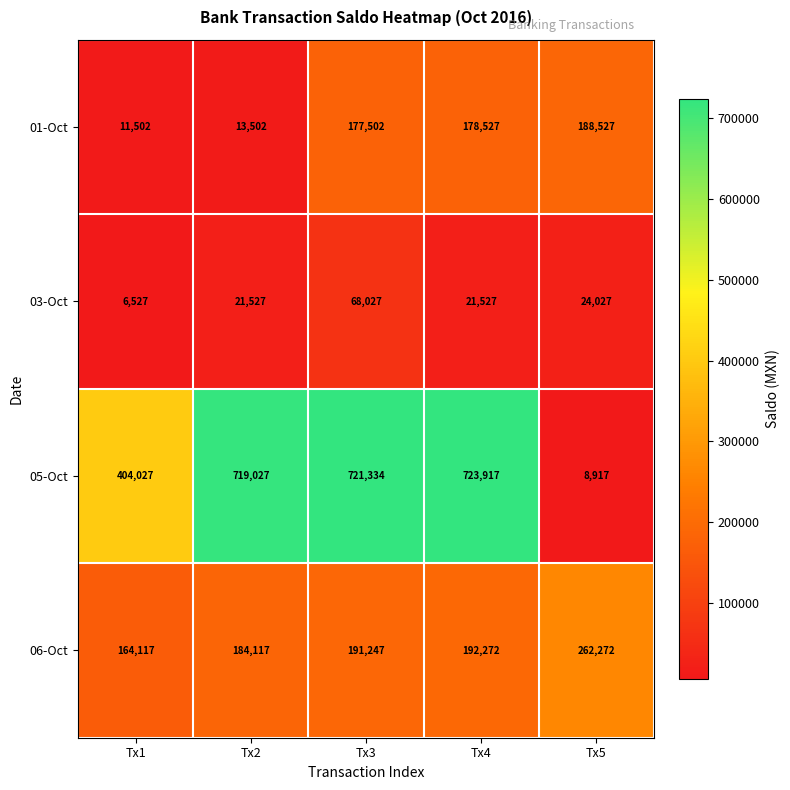

The value of 06-Oct at Tx3 is 191247. True or false?

True